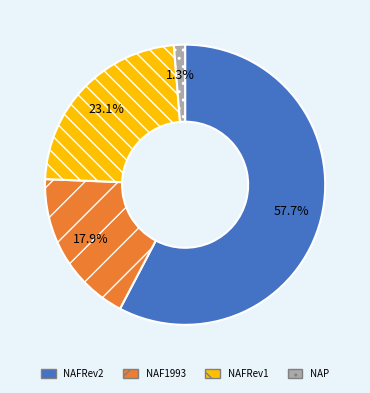

How many slices are in this pie chart?

4